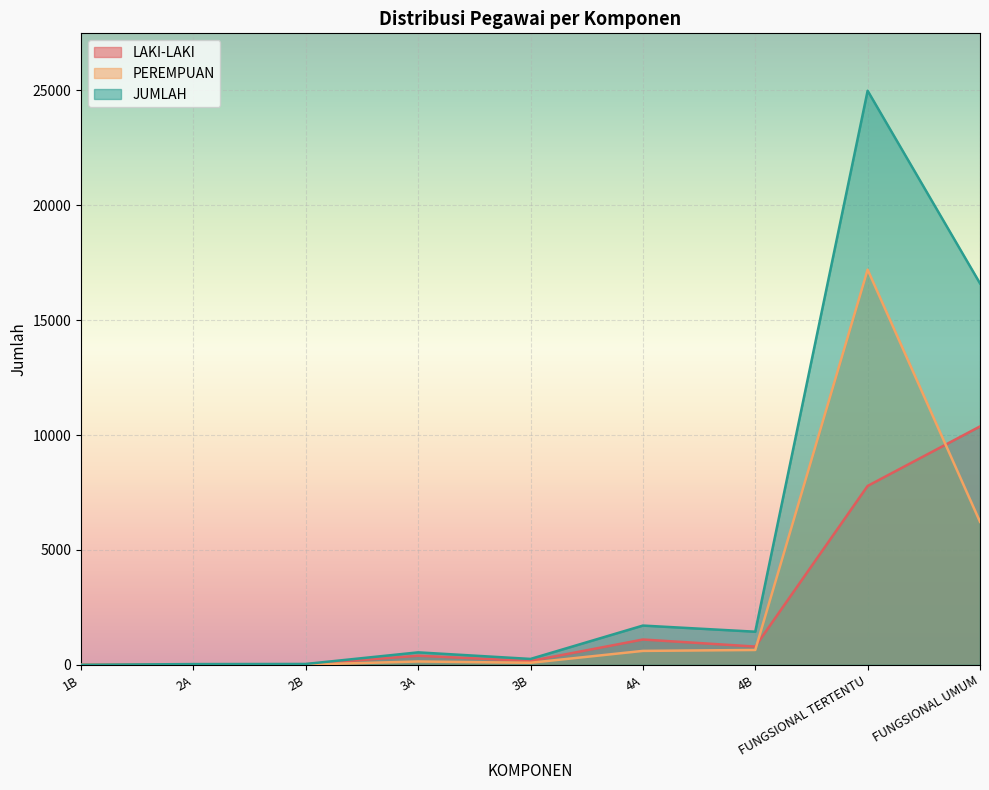

What is the lowest value of the JUMLAH series?

2